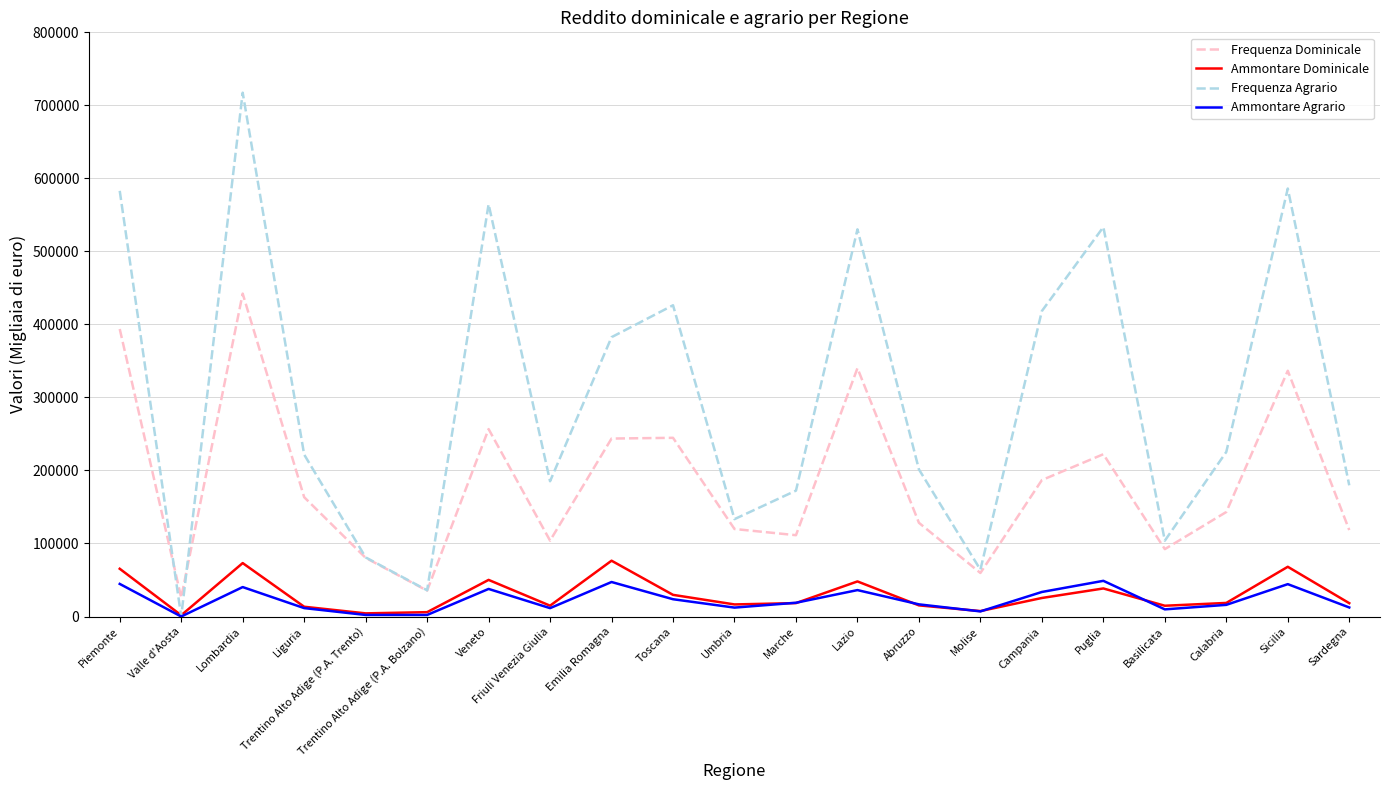

Rank the series at Puglia from highest to lowest value.

Frequenza Agrario, Frequenza Dominicale, Ammontare Agrario, Ammontare Dominicale